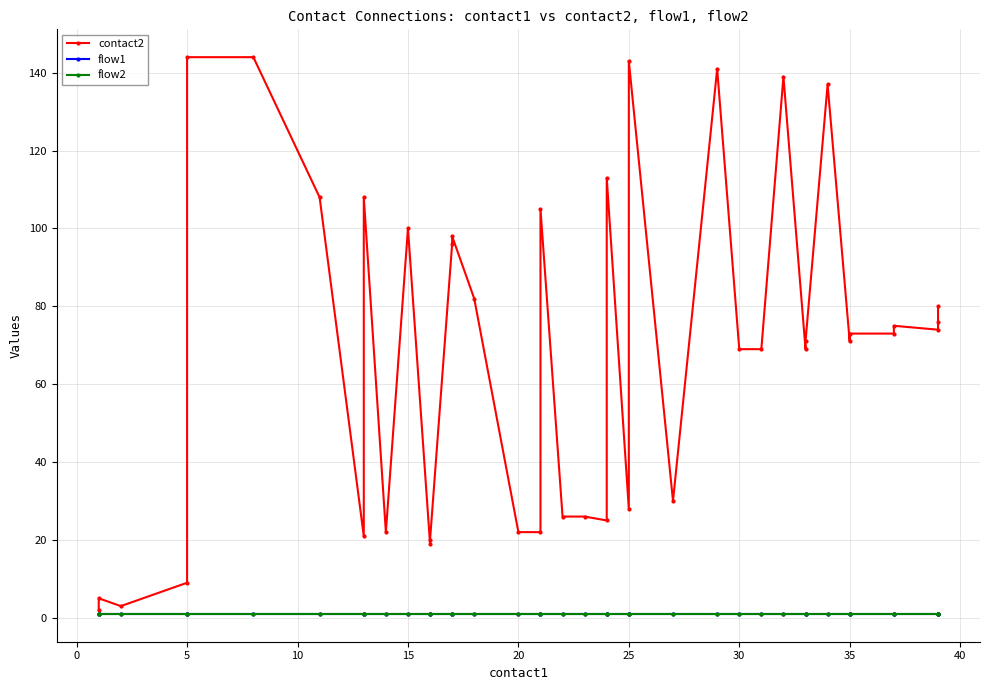

True or false: flow1 has more than 0 points higher than both neighbors.

False